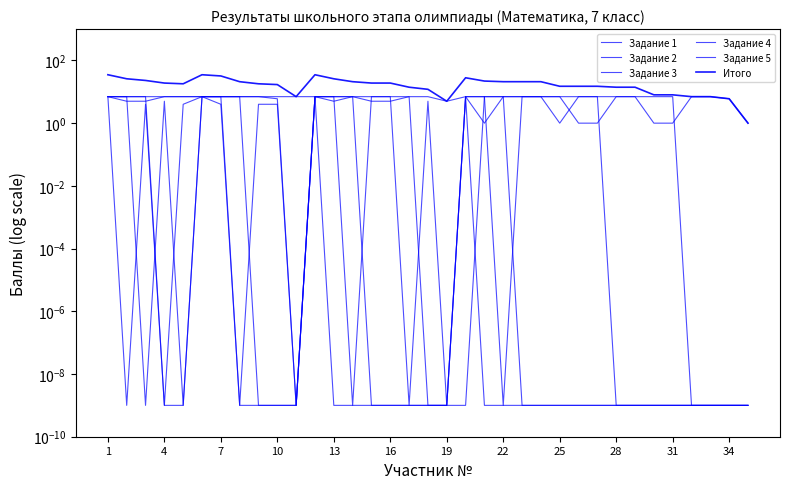

How many times do Задание 4 and Задание 2 cross each other?

2